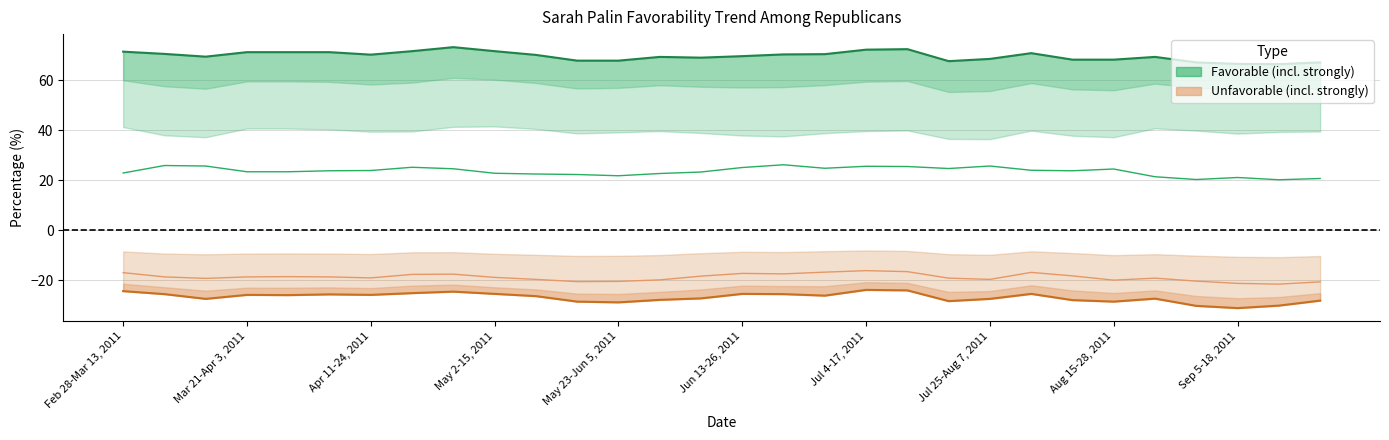

Reading right to left, extract all data points from this chart.

Strongly favorable: Sep 19-Oct 2, 2011=20.7	Sep 12-25, 2011=20.2	Sep 5-18, 2011=21.1	Aug 29-Sep 11, 2011=20.3	Aug 22-Sep 4, 2011=21.4	Aug 15-28, 2011=24.5	Aug 8-21, 2011=23.8	Aug 1-14, 2011=24.0	Jul 25-Aug 7, 2011=25.7	Jul 18-31, 2011=24.7	Jul 11-24, 2011=25.5	Jul 4-17, 2011=25.6	Jun 27-Jul 10, 2011=24.8	Jun 20-Jul 3, 2011=26.2	Jun 13-26, 2011=25.1	Jun 6-19, 2011=23.3	May 30-Jun 12, 2011=22.7	May 23-Jun 5, 2011=21.8	May 16-29, 2011=22.3	May 9-22, 2011=22.5	May 2-15, 2011=22.8	Apr 25-May 8, 2011=24.6	Apr 18-May 1, 2011=25.2	Apr 11-24, 2011=23.9	Apr 4-17, 2011=23.8	Mar 28-Apr 10, 2011=23.4	Mar 21-Apr 3, 2011=23.4	Mar 14-27, 2011=25.7	Mar 7-20, 2011=25.9	Feb 28-Mar 13, 2011=22.9
Unfavorable: Sep 19-Oct 2, 2011=-20.7	Sep 12-25, 2011=-21.6	Sep 5-18, 2011=-21.3	Aug 29-Sep 11, 2011=-20.4	Aug 22-Sep 4, 2011=-19.2	Aug 15-28, 2011=-20.0	Aug 8-21, 2011=-18.3	Aug 1-14, 2011=-16.9	Jul 25-Aug 7, 2011=-19.7	Jul 18-31, 2011=-19.2	Jul 11-24, 2011=-16.6	Jul 4-17, 2011=-16.2	Jun 27-Jul 10, 2011=-16.8	Jun 20-Jul 3, 2011=-17.5	Jun 13-26, 2011=-17.3	Jun 6-19, 2011=-18.4	May 30-Jun 12, 2011=-19.9	May 23-Jun 5, 2011=-20.5	May 16-29, 2011=-20.6	May 9-22, 2011=-19.7	May 2-15, 2011=-18.9	Apr 25-May 8, 2011=-17.6	Apr 18-May 1, 2011=-17.7	Apr 11-24, 2011=-19.1	Apr 4-17, 2011=-18.7	Mar 28-Apr 10, 2011=-18.6	Mar 21-Apr 3, 2011=-18.7	Mar 14-27, 2011=-19.3	Mar 7-20, 2011=-18.7	Feb 28-Mar 13, 2011=-17.0